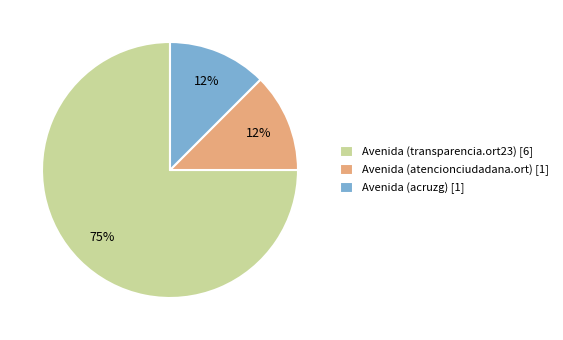

Is it true that Avenida (acruzg) [1] is 3% of the pie?

False